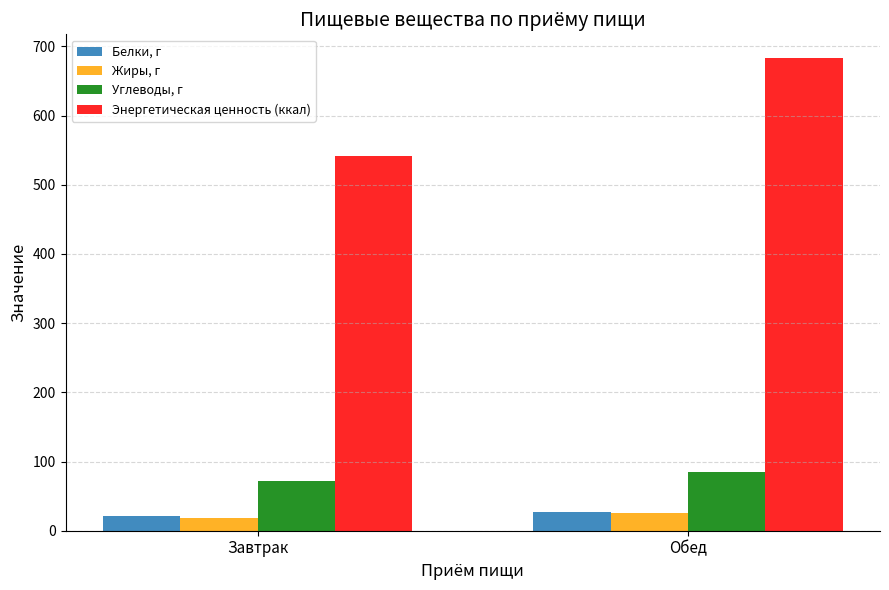

What is the highest value of the Углеводы, г series?

85.2